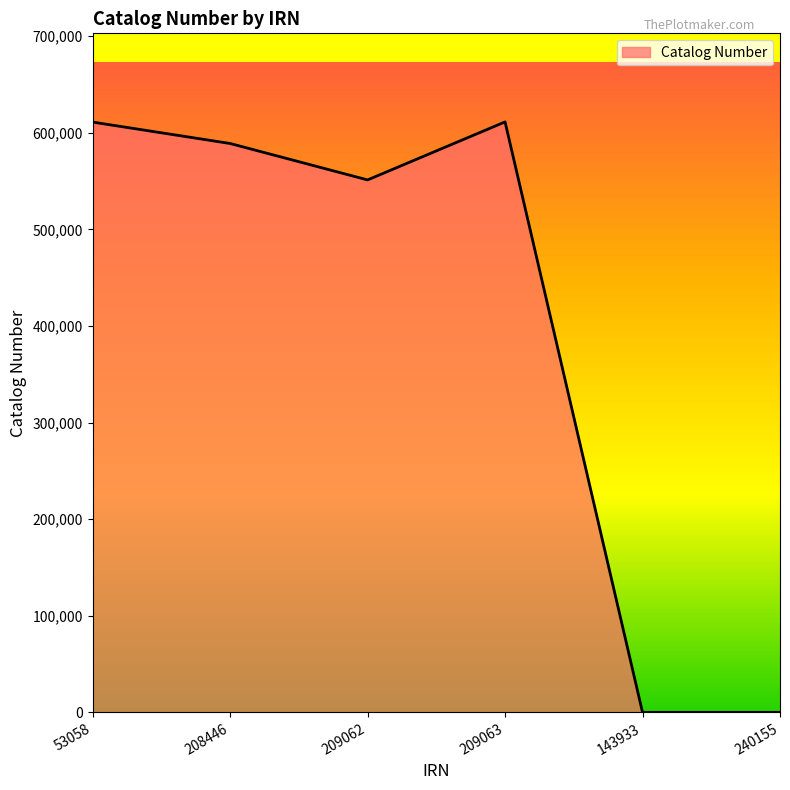

Is it true that the value at 209063 is 611336?

True